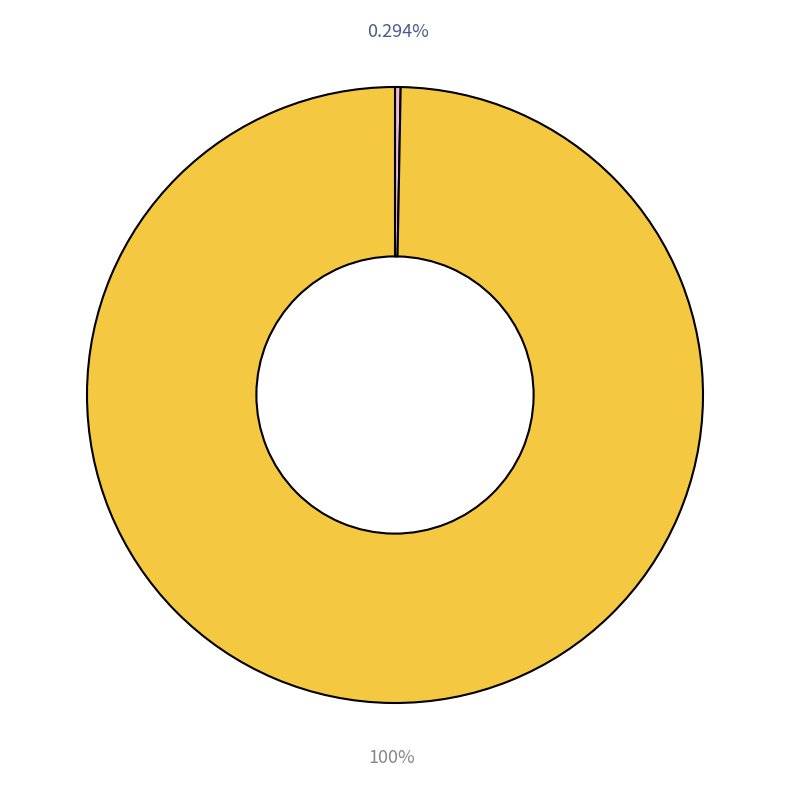

Is there a majority slice in this chart?

Yes